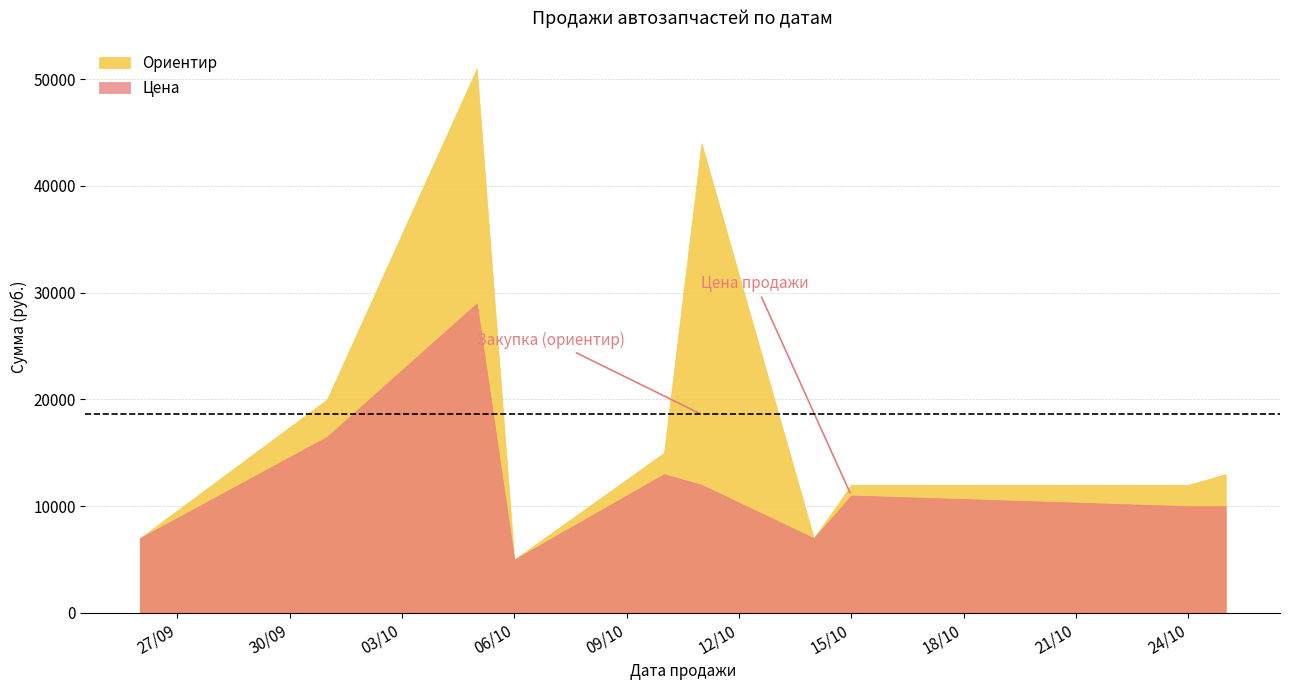

Does the chart display data point markers on the line(s)?

No